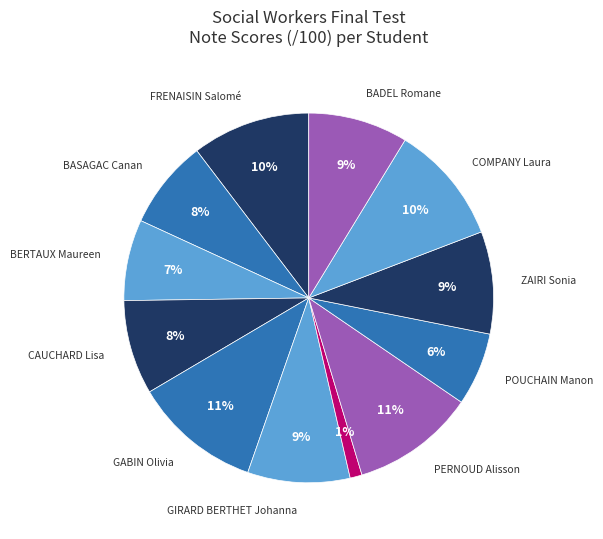

How many slices are in this pie chart?

12